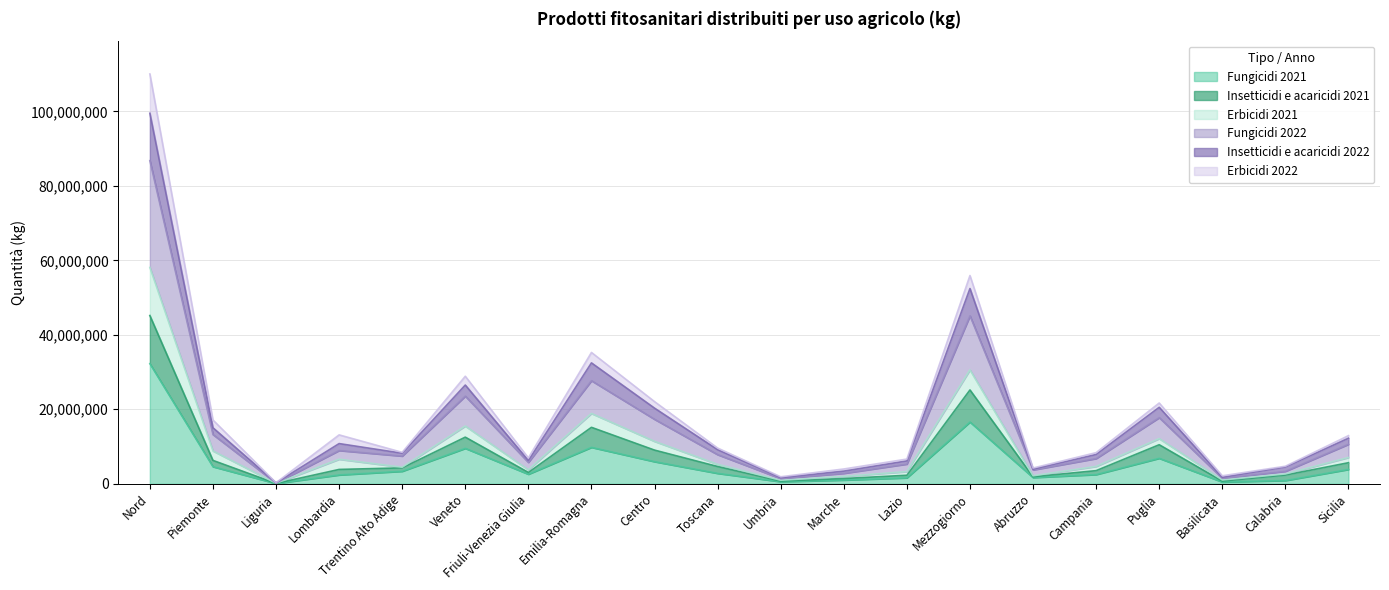

What position from the left is Lombardia?

4